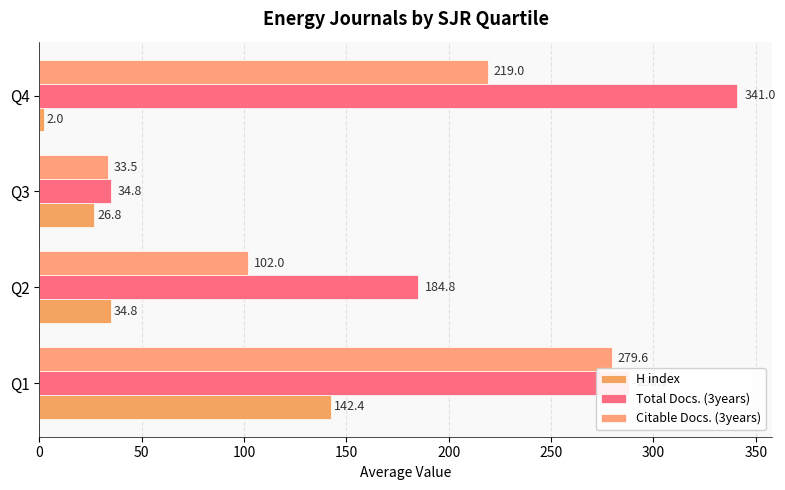

What is the sum of all H index values?

205.9